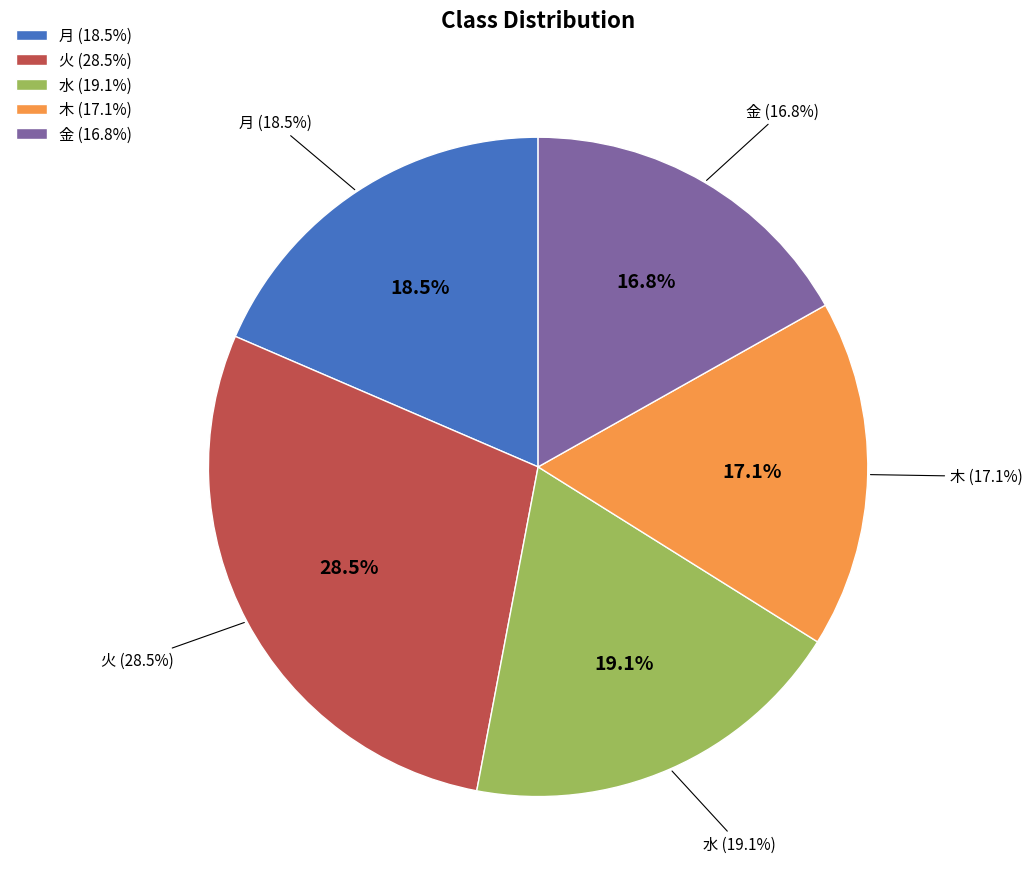

Does 月(383) account for over 50% of the chart?

No